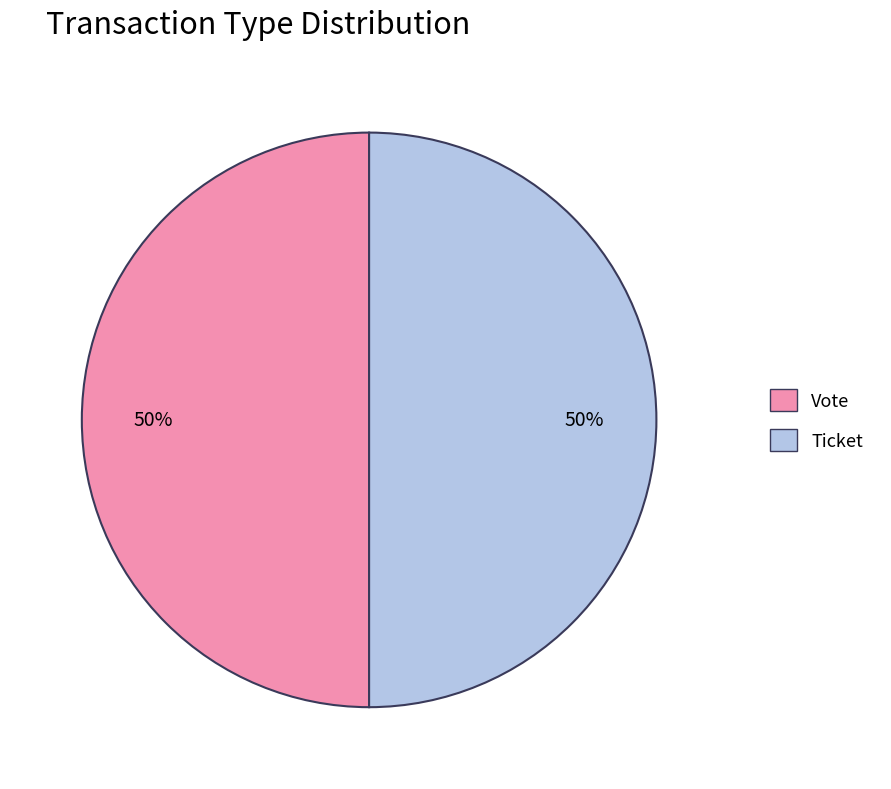

To the nearest percent, what is the combined percentage of Vote and Ticket?

100%